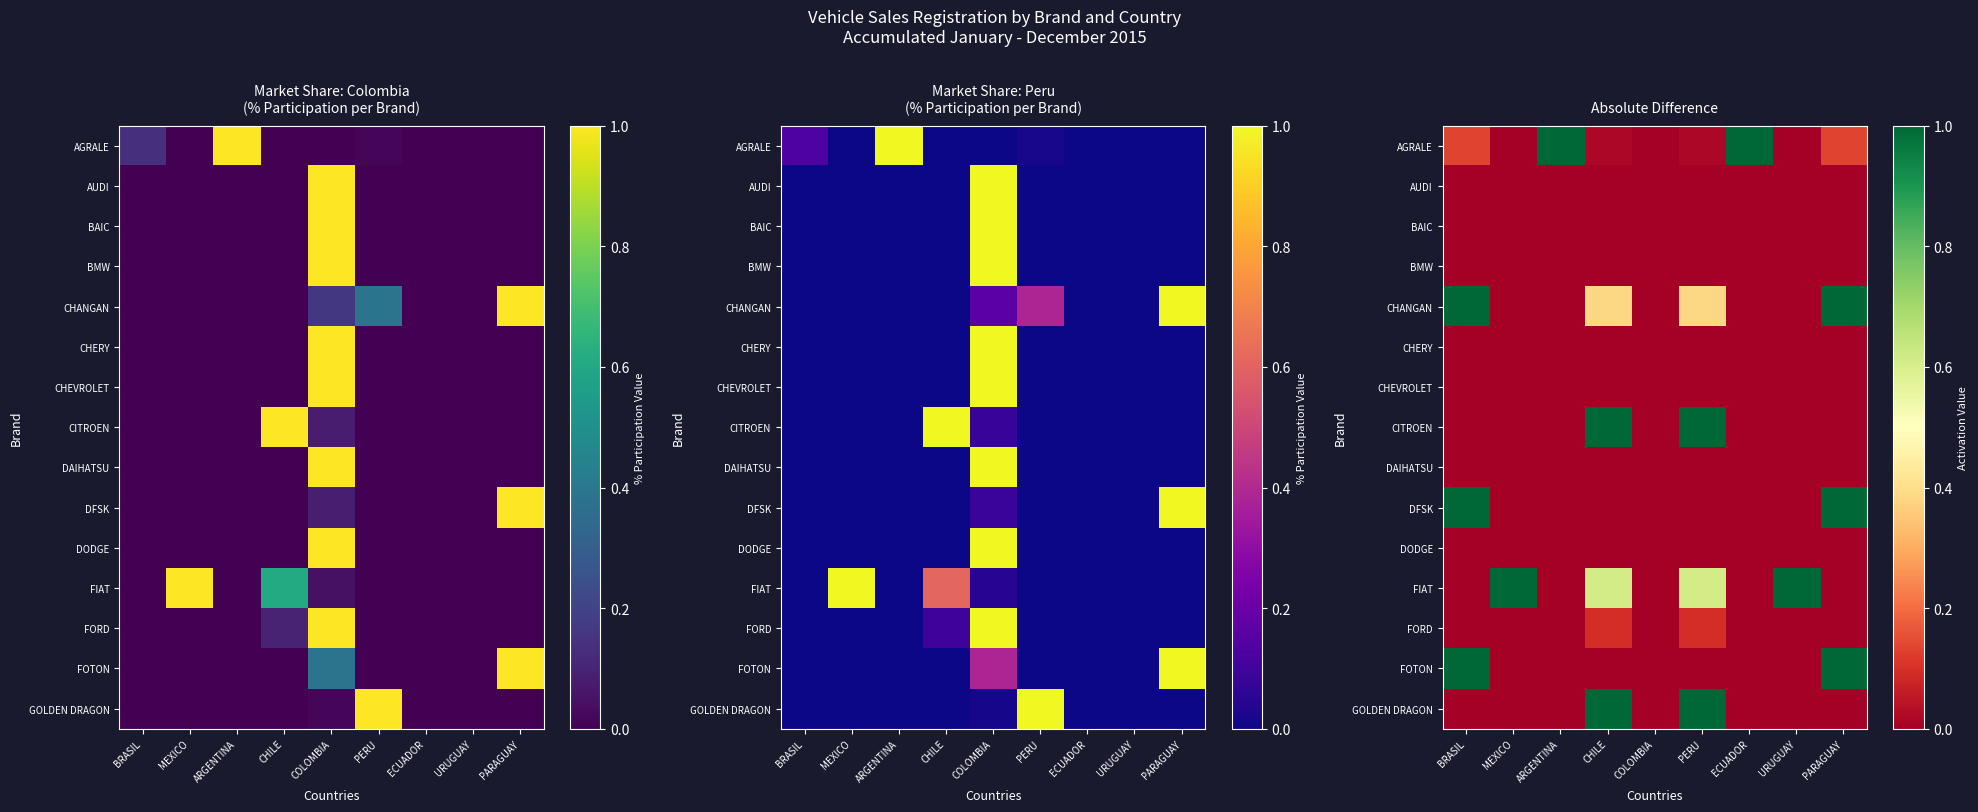

Count the FOTON values in the range 0 to 1.

9